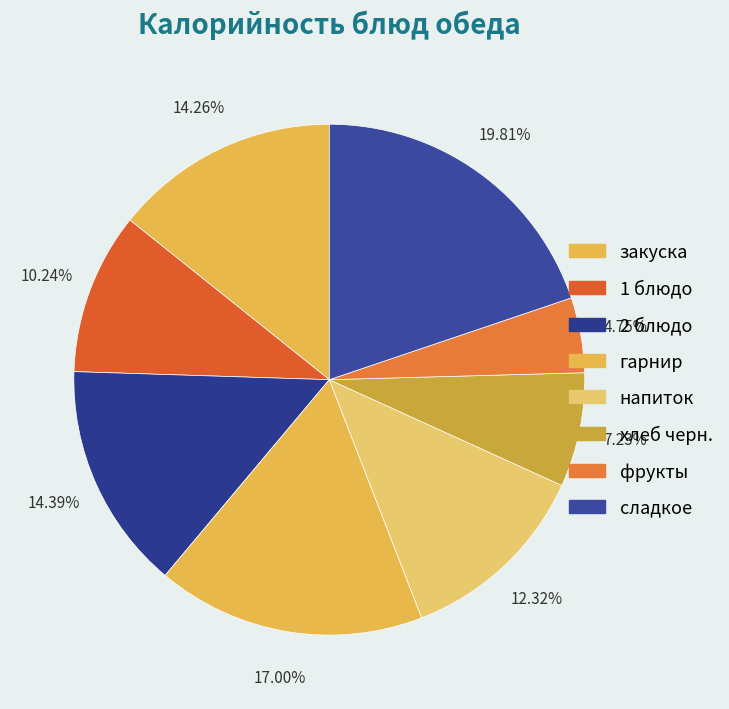

How many slices are in this pie chart?

8